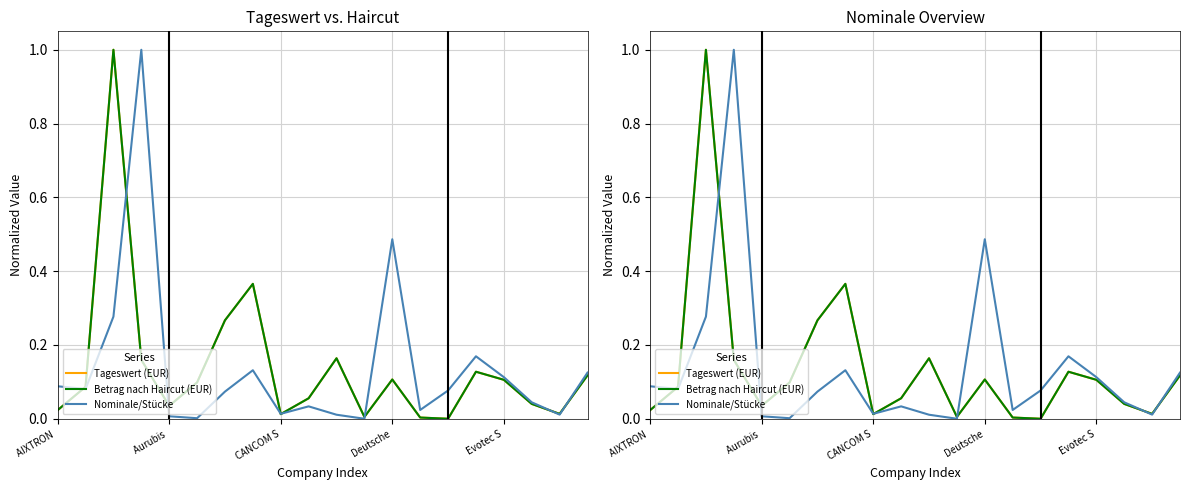

Reading left to right, transcribe all the data shown in this chart.

Tageswert (EUR): 0.0	0.1	1.0	0.2	0.0	0.1	0.3	0.4	0.0	0.1	0.2	0.0	0.1	0.0	0.0	0.1	0.1	0.0	0.0	0.1
Betrag nach Haircut (EUR): 0.0	0.1	1.0	0.2	0.0	0.1	0.3	0.4	0.0	0.1	0.2	0.0	0.1	0.0	0.0	0.1	0.1	0.0	0.0	0.1
Nominale/Stücke: 0.1	0.1	0.3	1.0	0.0	0.0	0.1	0.1	0.0	0.0	0.0	0.0	0.5	0.0	0.1	0.2	0.1	0.0	0.0	0.1